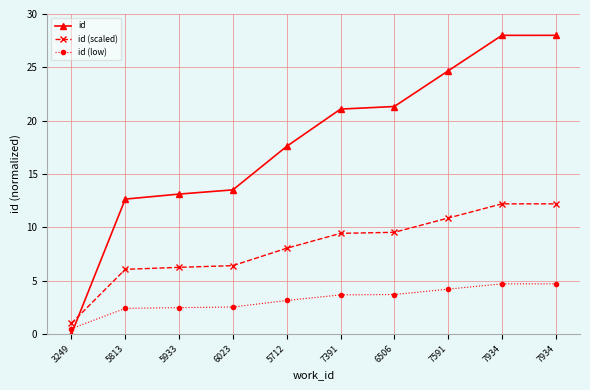

Is the value of id (low) at 7934 greater than the value of id (scaled) at 5813?

No